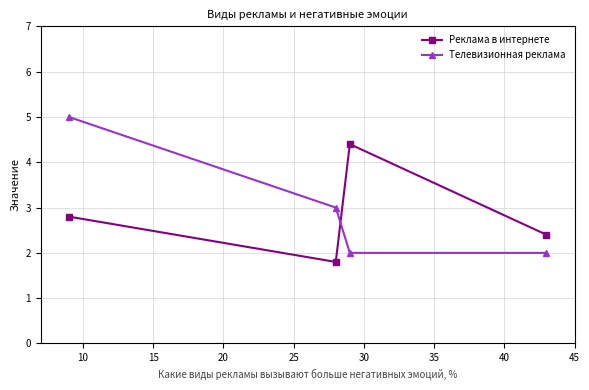

List the series in order of their overall mean, lowest first.

Реклама в интернете, Телевизионная реклама